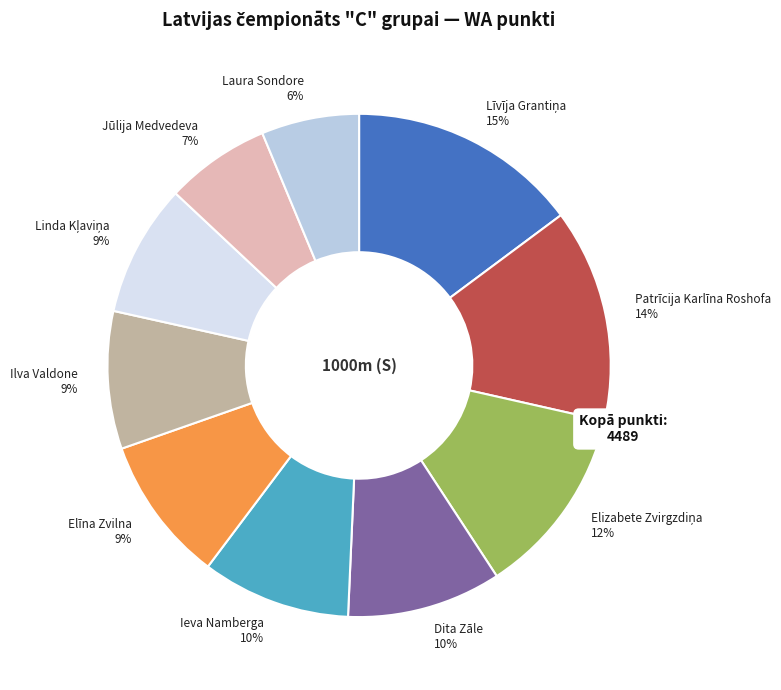

To the nearest percent, what portion does Laura Sondore represent?

6%